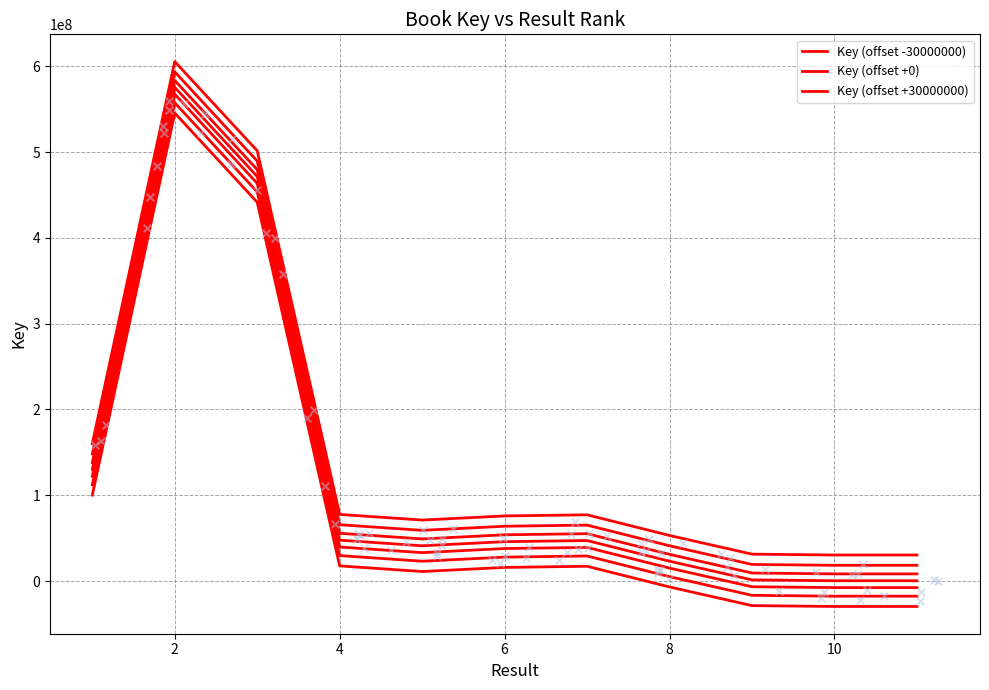

Which series has the largest total across all categories?

Key (offset +30000000)